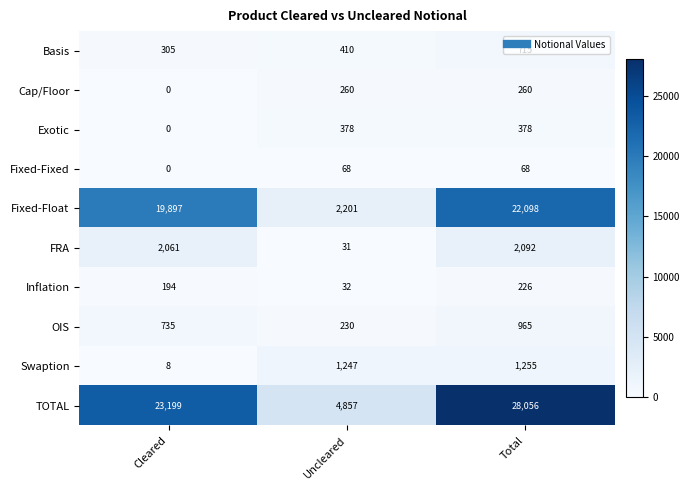

Is it true that OIS equals 629 at Total?

False